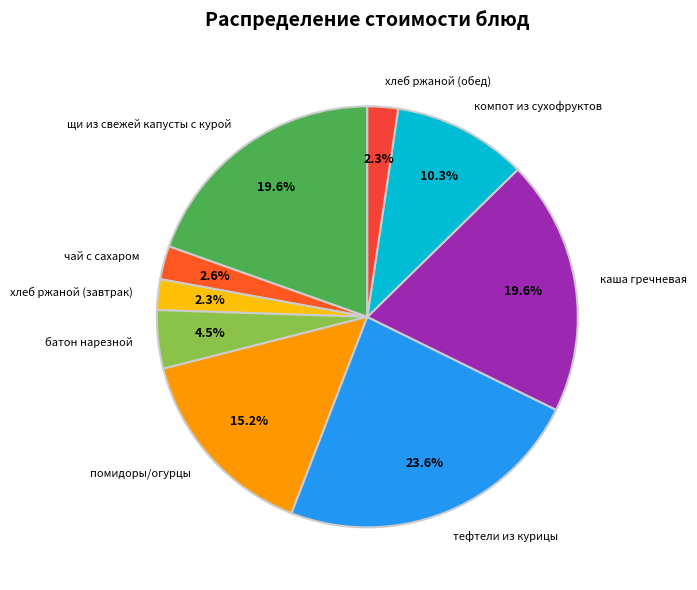

To the nearest percent, what is the average slice percentage?

11%